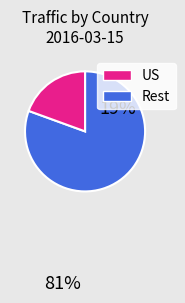

Does any single category account for the majority?

Yes